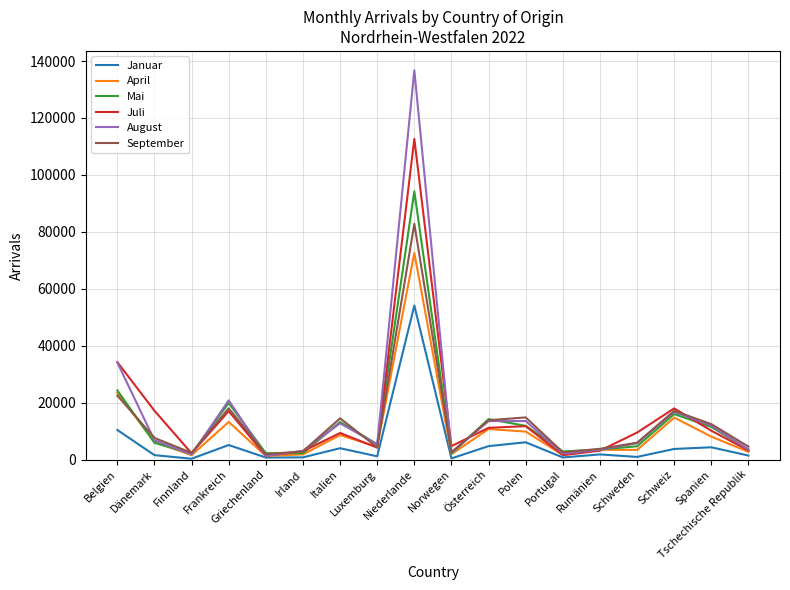

Is this an area chart (filled region under the line)?

No